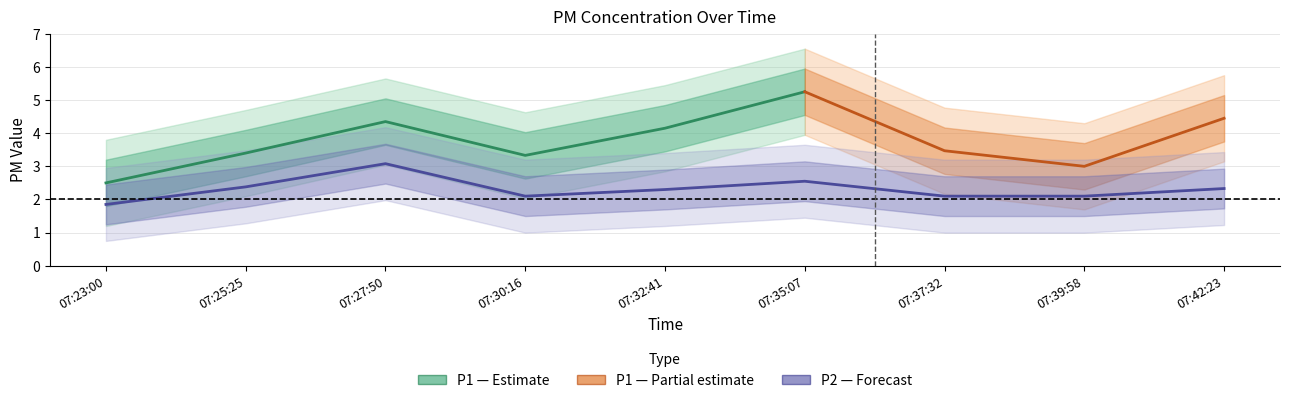

The chart shows a value of 0.6 at 07:23:00. True or false?

False